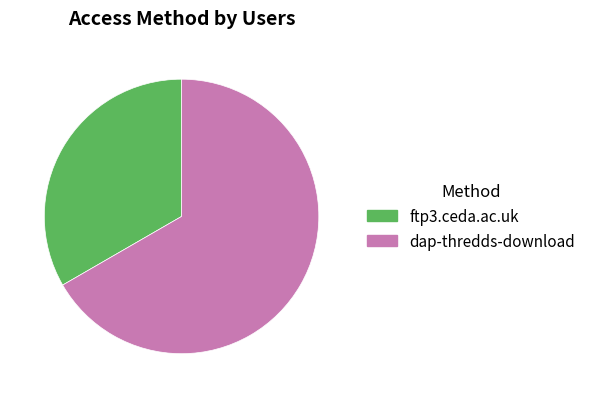

Rank the categories by value from highest to lowest.

dap-thredds-download, ftp3.ceda.ac.uk